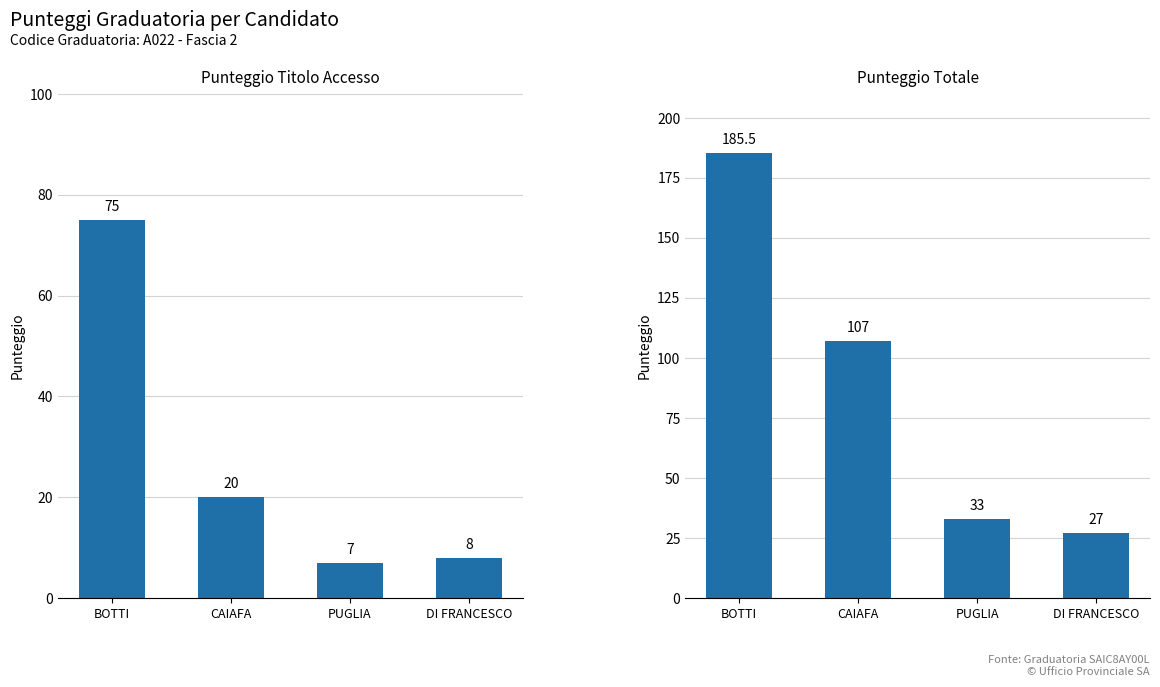

Is the value of PUNTEGGIO TOTALE at BOTTI greater than the value of PUNTEGGIO TITOLO ACCESSO at PUGLIA?

Yes